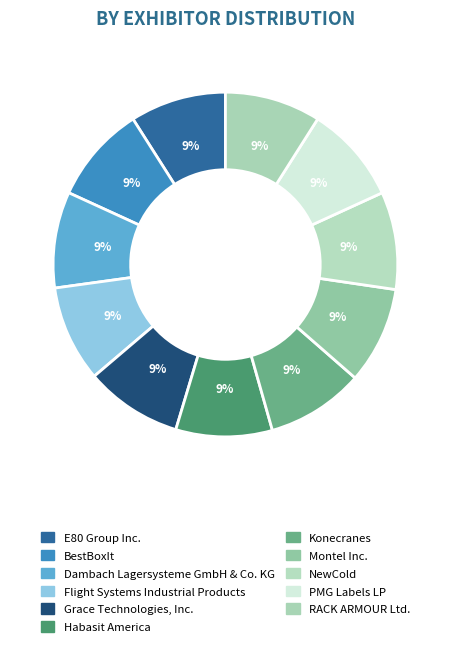

What is the smallest slice in the pie chart?

RACK ARMOUR Ltd.